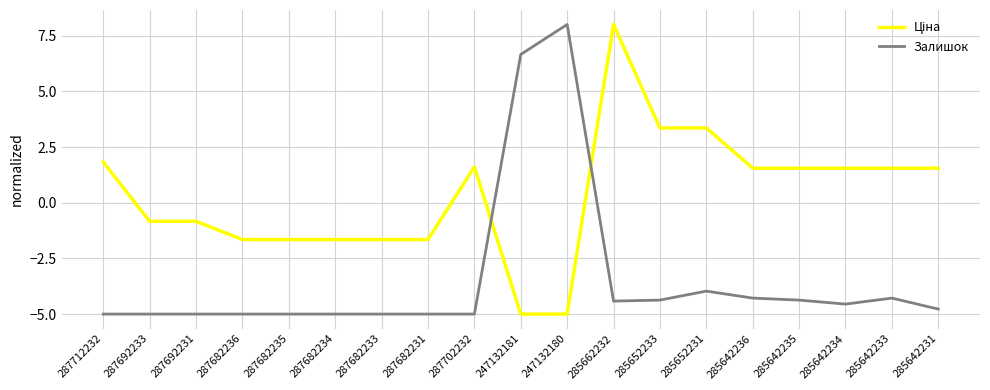

What position from the right is 285642234?

3